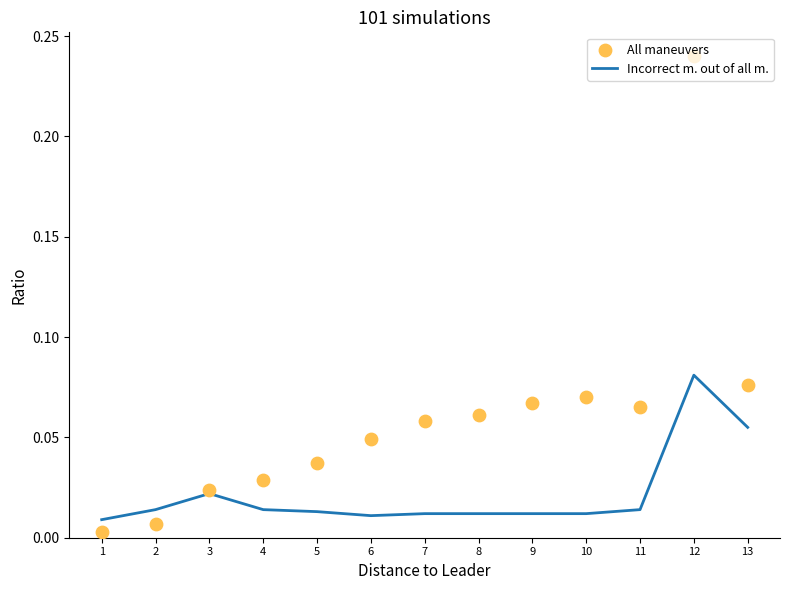

At how many categories does at least one series exceed 0?

13